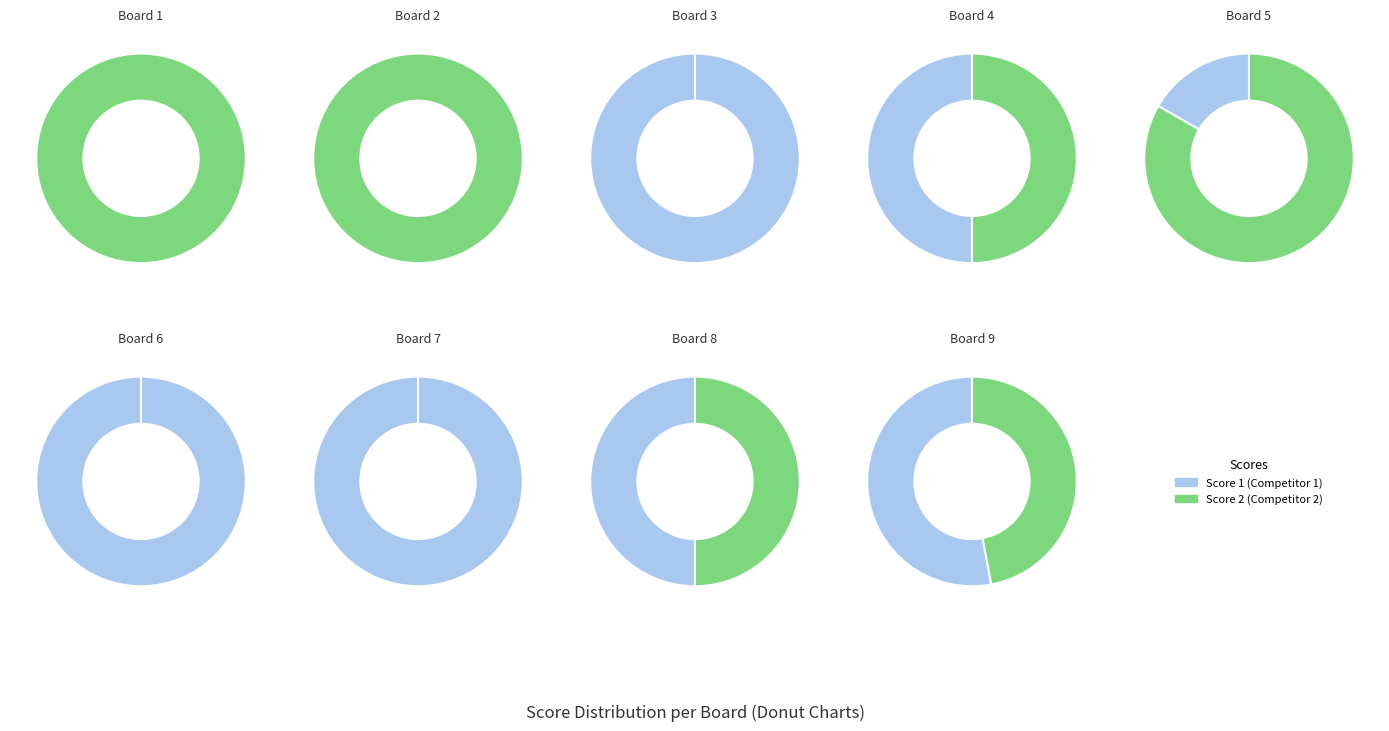

How many segments does this pie chart have?

9